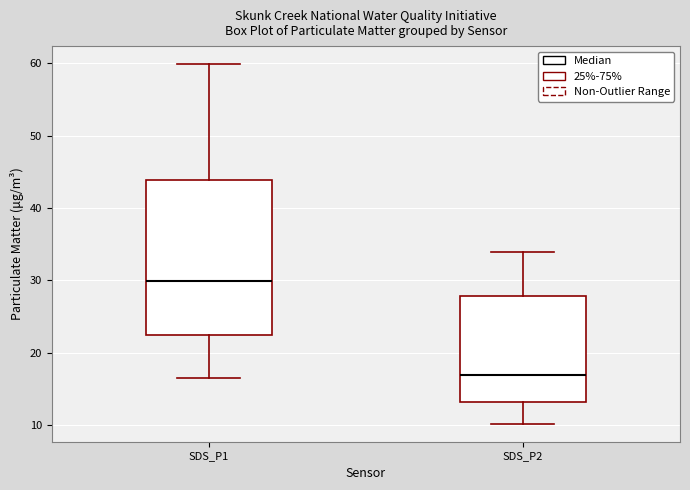

Reading left to right, transcribe this box plot: for each box, give where its median line is, the range the box spans, and where its two whiskers end, as read against the y-axis. The values are not printed on the chart, so give them approximately, as read against the axis.

SDS_P1: median 30, box 22 to 44, whiskers 17 to 60
SDS_P2: median 17, box 13 to 28, whiskers 10 to 34